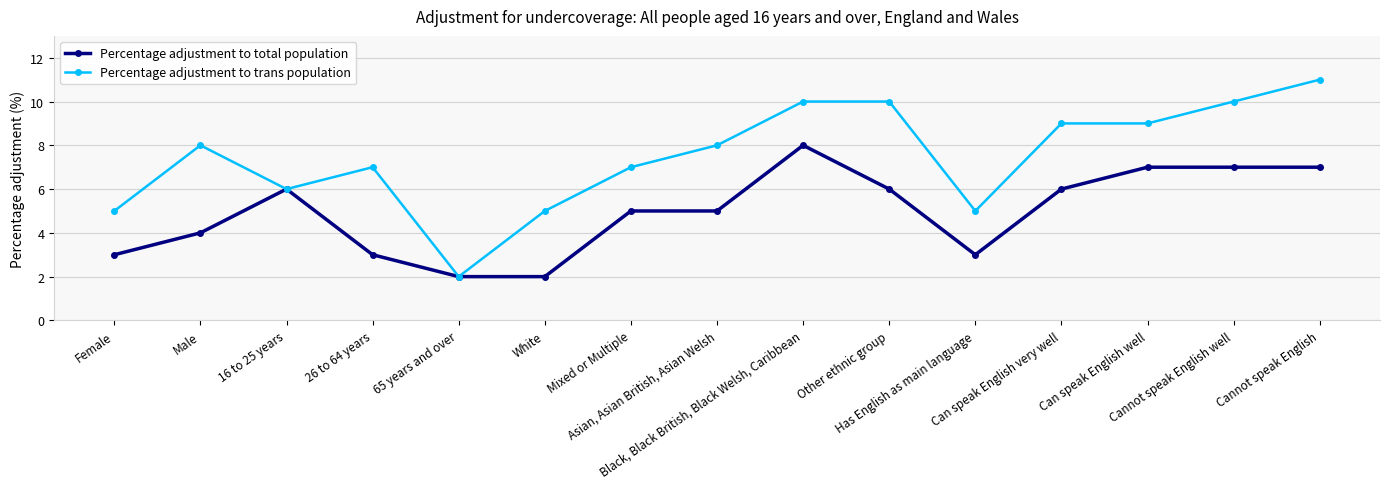

Reading left to right, what are all the values shown in this chart?

Percentage adjustment to total population: Female=3	Male=4	16 to 25 years=6	26 to 64 years=3	65 years and over=2	White=2	Mixed or Multiple=5	Asian, Asian British, Asian Welsh=5	Black, Black British, Black Welsh, Caribbean=8	Other ethnic group=6	Has English as main language=3	Can speak English very well=6	Can speak English well=7	Cannot speak English well=7	Cannot speak English=7
Percentage adjustment to trans population: Female=5	Male=8	16 to 25 years=6	26 to 64 years=7	65 years and over=2	White=5	Mixed or Multiple=7	Asian, Asian British, Asian Welsh=8	Black, Black British, Black Welsh, Caribbean=10	Other ethnic group=10	Has English as main language=5	Can speak English very well=9	Can speak English well=9	Cannot speak English well=10	Cannot speak English=11